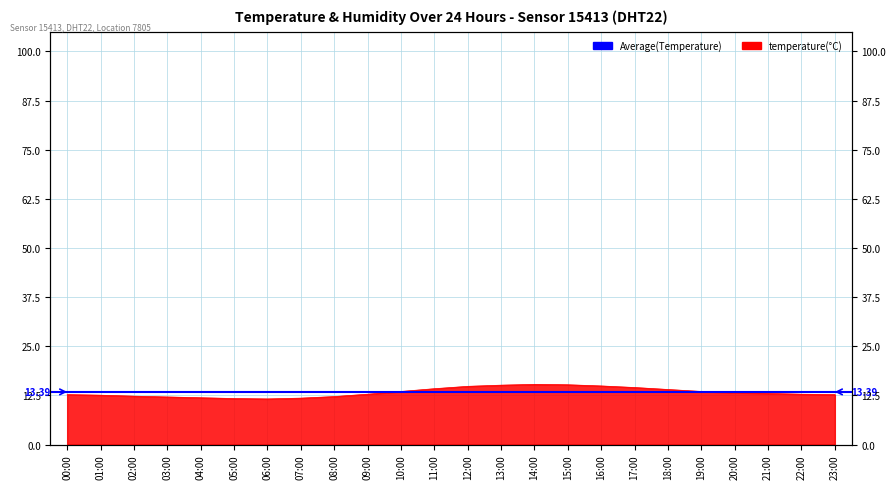

How many interior local peaks (higher than both neighbors) does the data have?

1